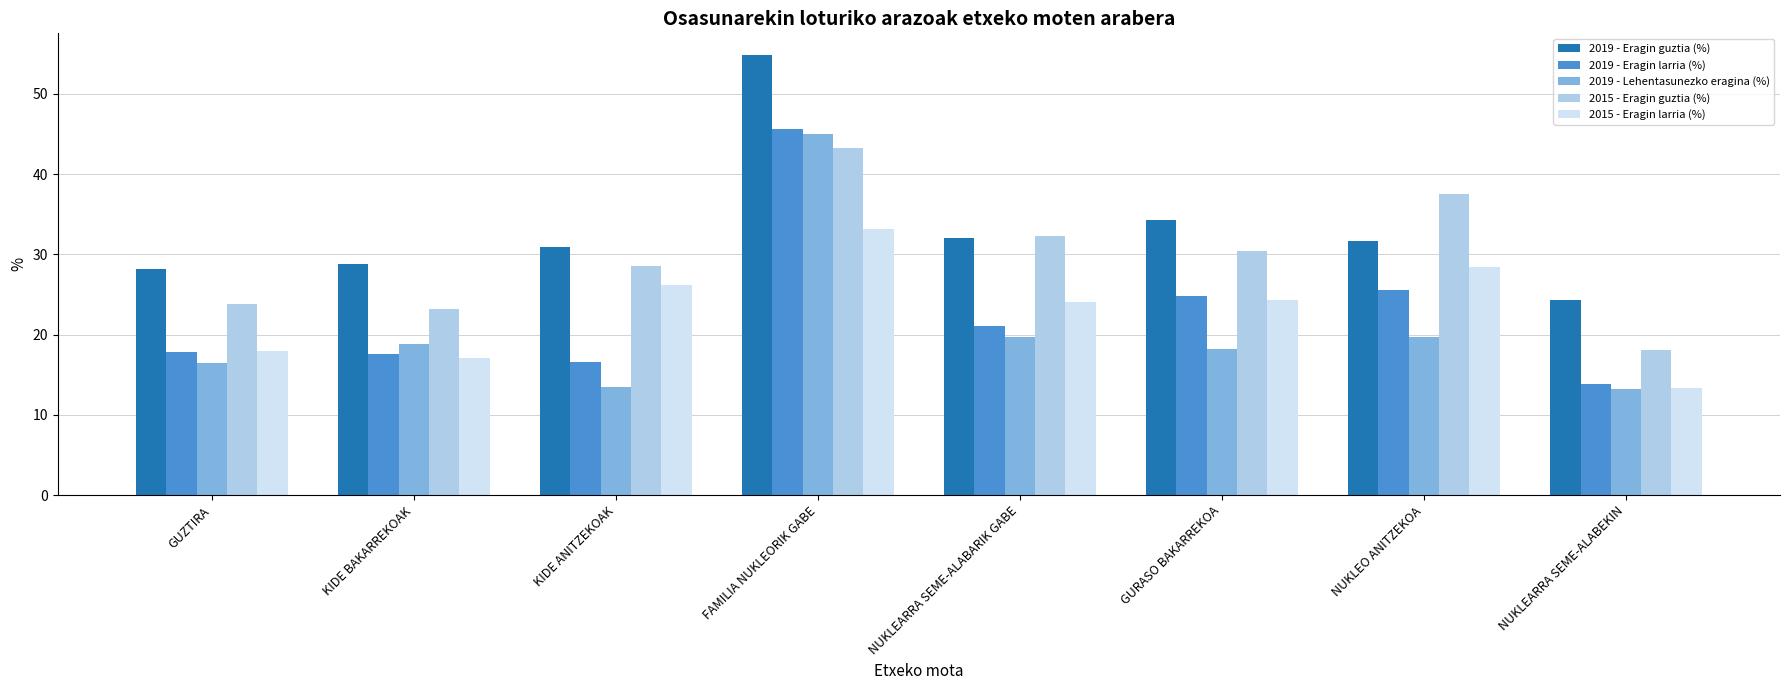

At which label is 2015 - Eragin guztia (%) closest to 30?

GURASO BAKARREKOA